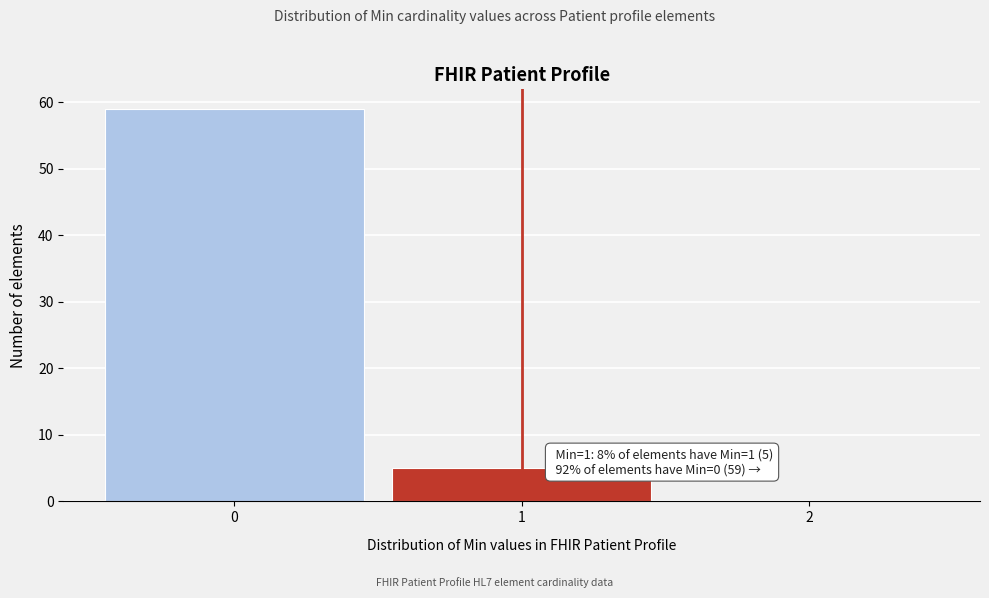

Which range on the x-axis has the tallest bar?

-0.5 to 0.5